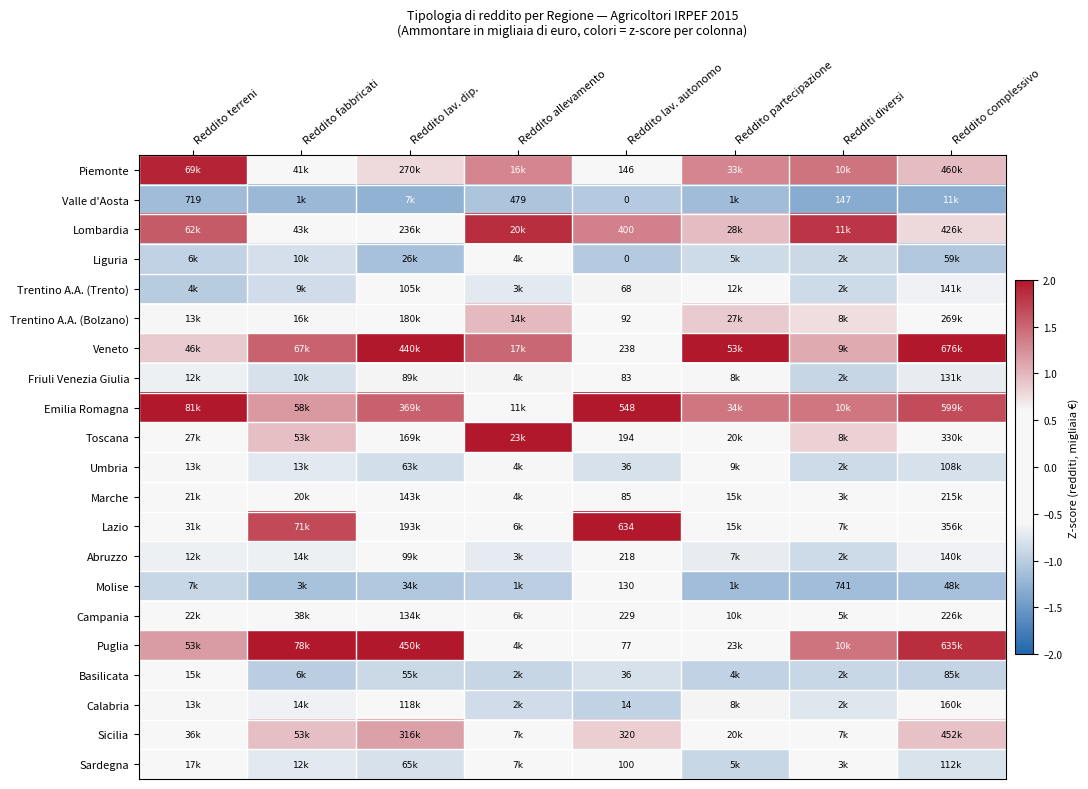

What is the approximate value of Trentino A.A. (Trento) at Reddito lav. dip.?

-0.5